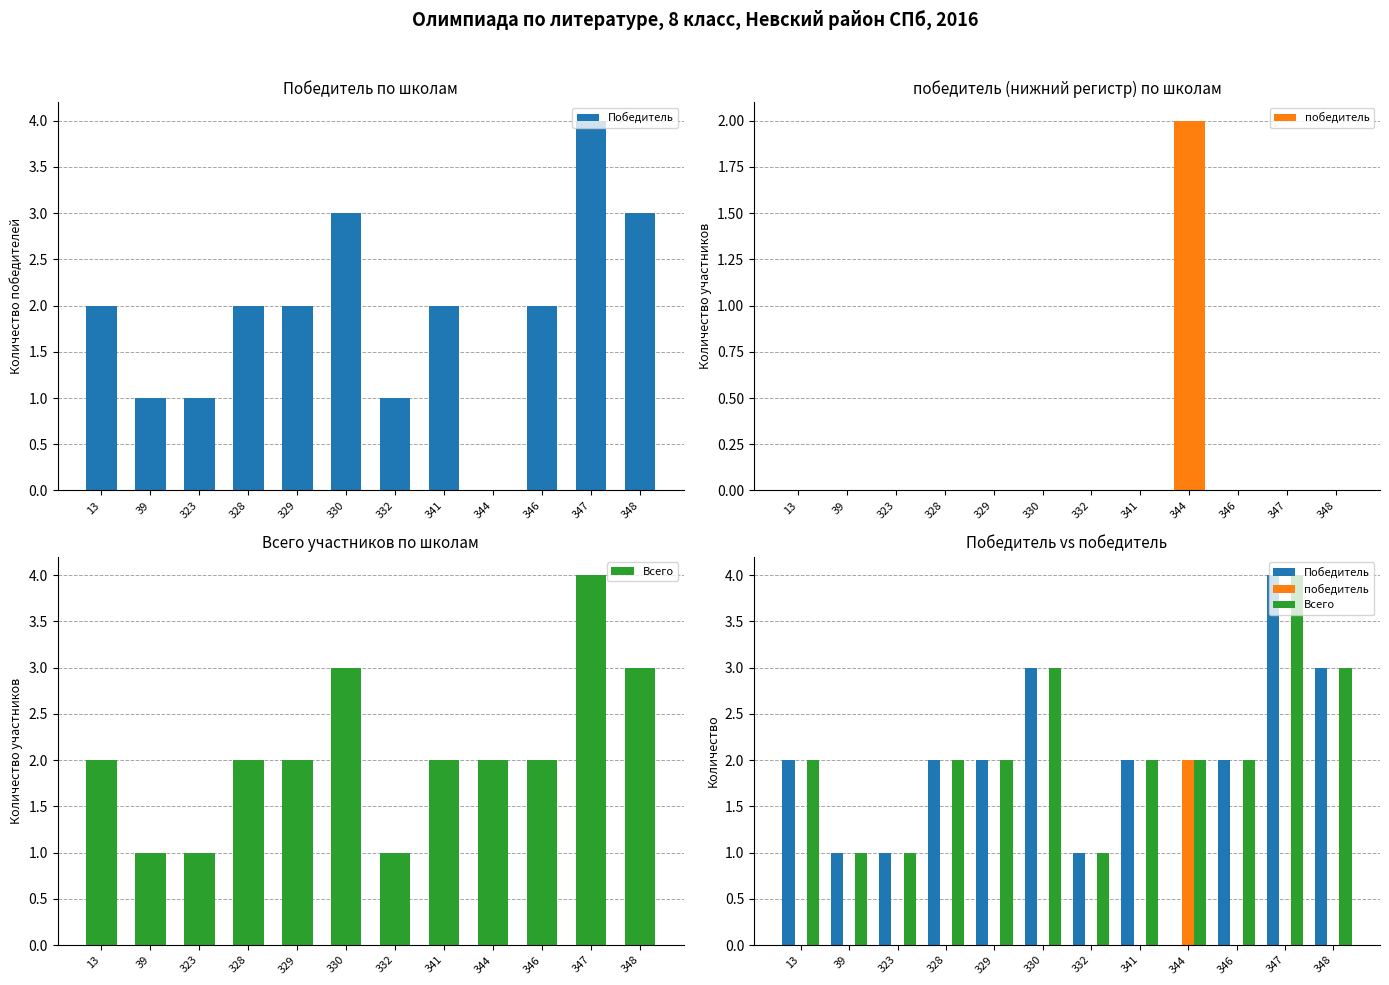

Where does the Победитель series first go above 2?

330